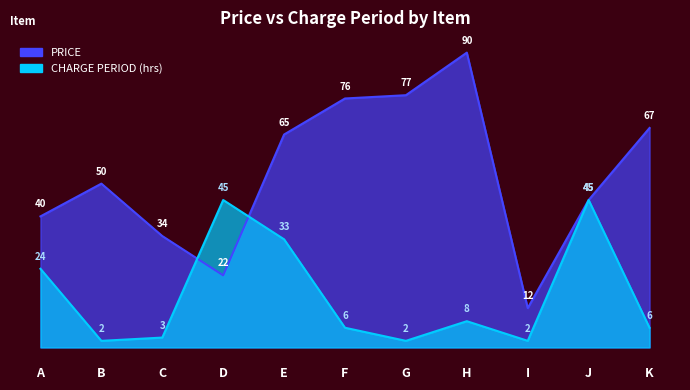

Where is PRICE nearest to the value 51?

B